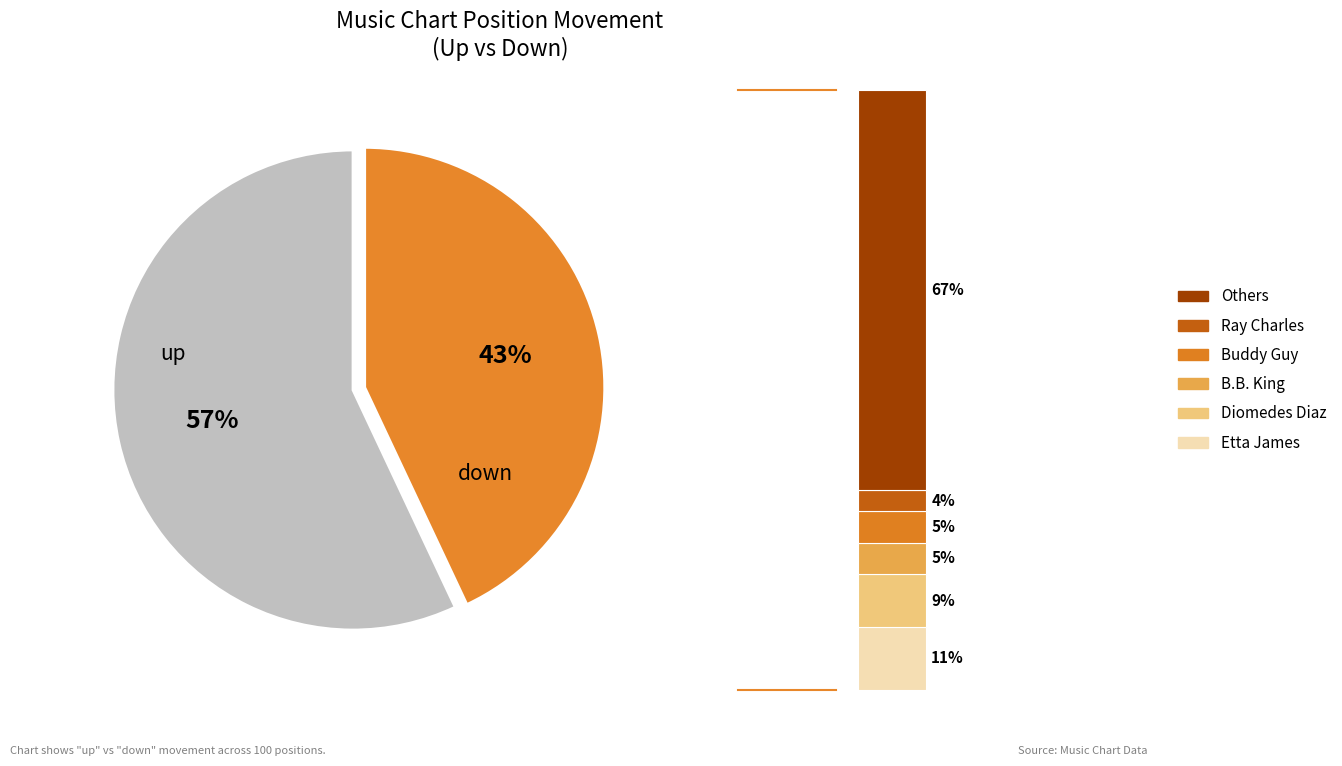

Rank the categories by value from highest to lowest.

up, down